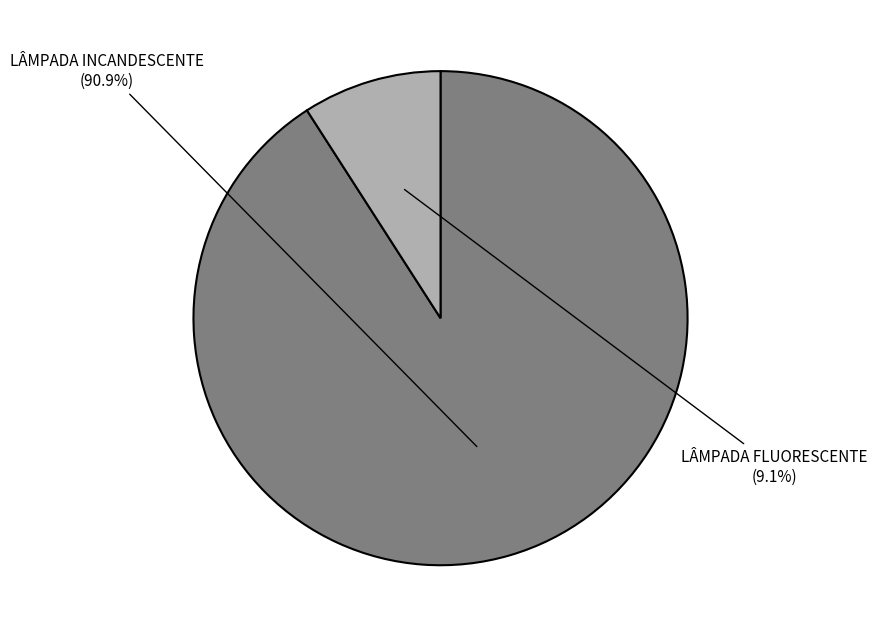

To the nearest percent, what is the average slice percentage?

50%